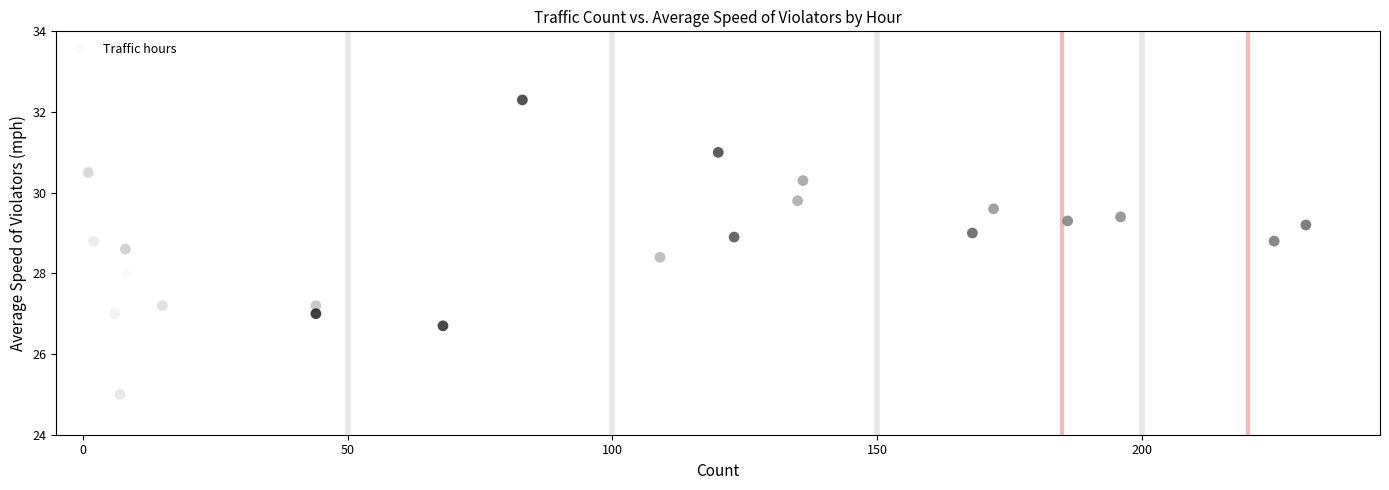

What is the range of X values (max minus min)?

230.0